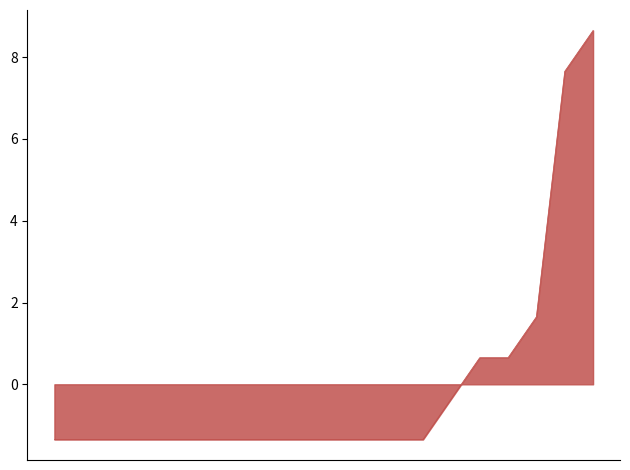

Count the number of categories in the chart.

20